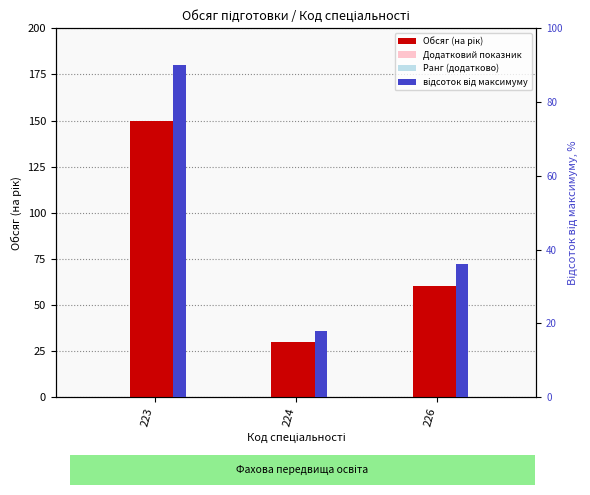

What is the highest value of the відсоток від максимуму series?

90